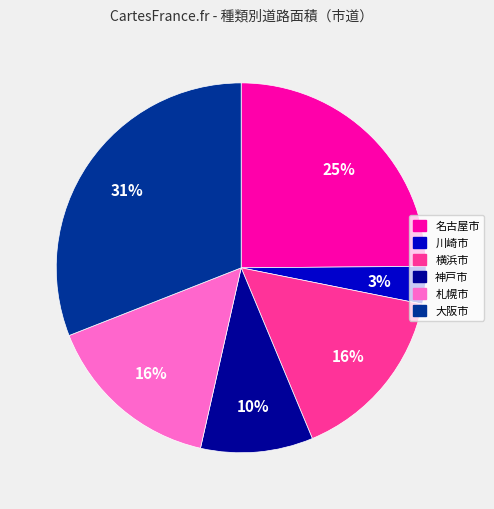

Is there any slice that represents more than half of the pie?

No